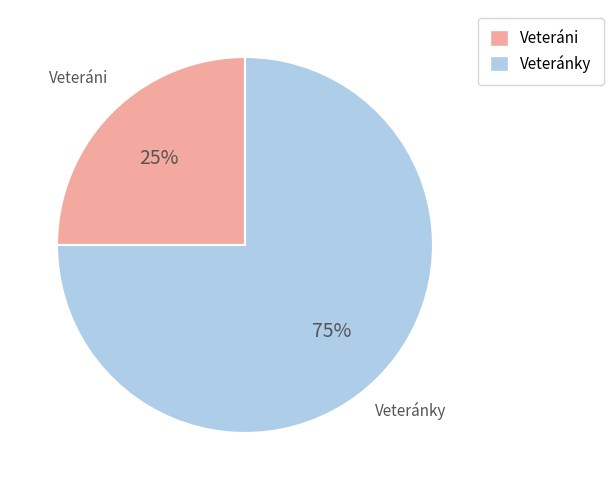

To the nearest percent, what percentage of the pie is Veteráni?

25%